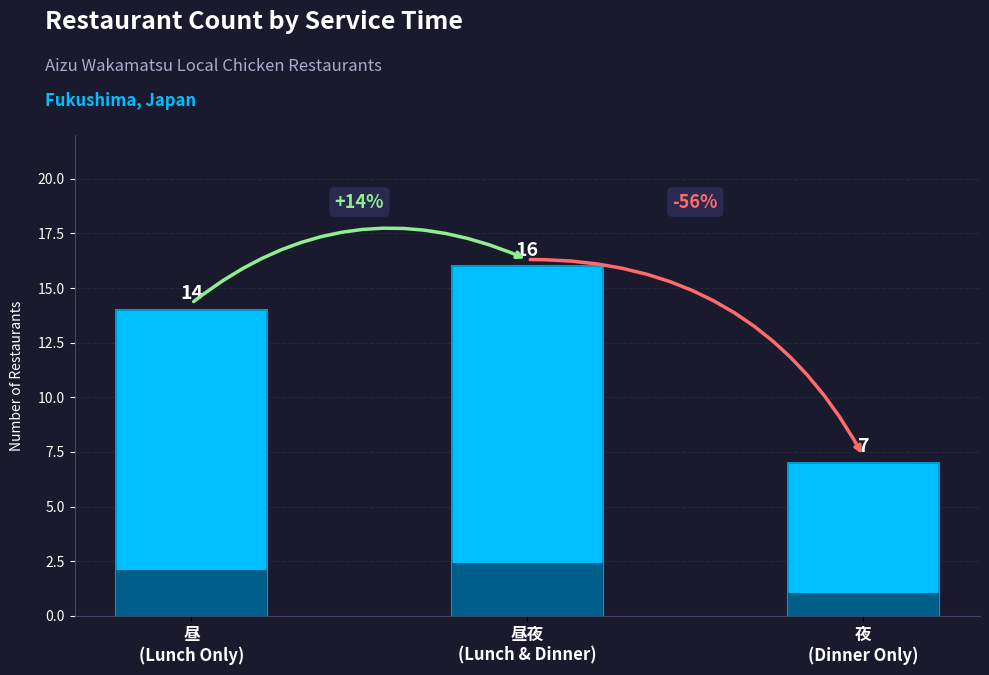

What is the maximum value shown in the chart?

16